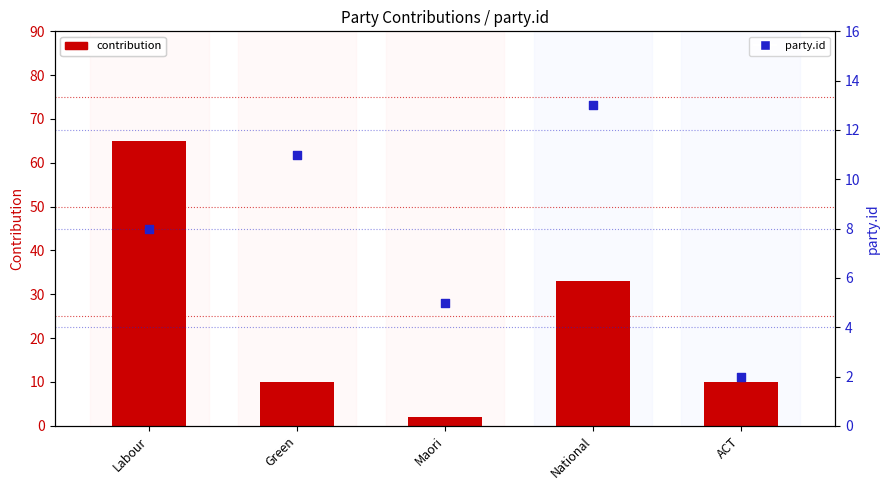

At which category is the sum across all series the highest?

Labour